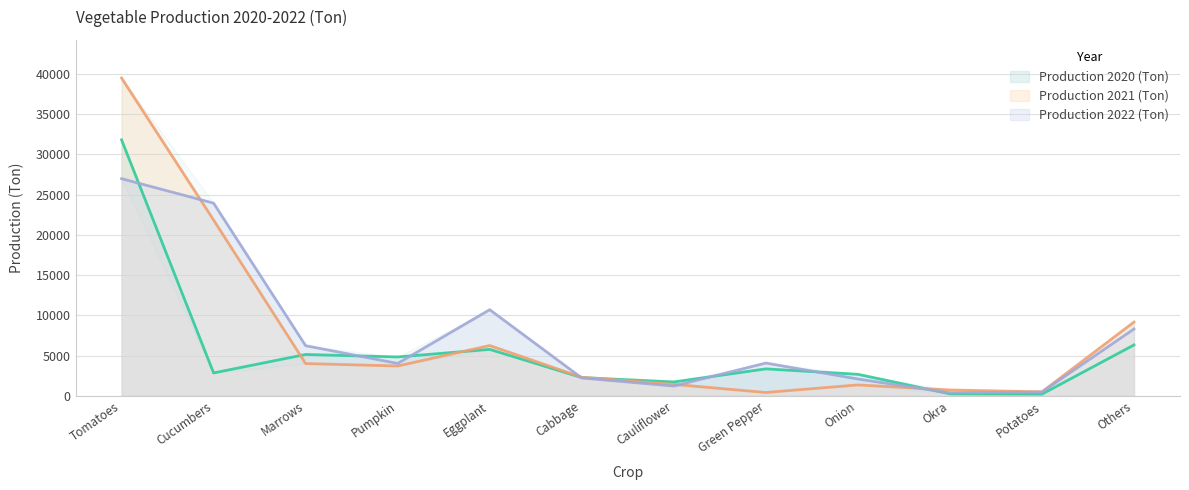

What position from the left is Cucumbers?

2